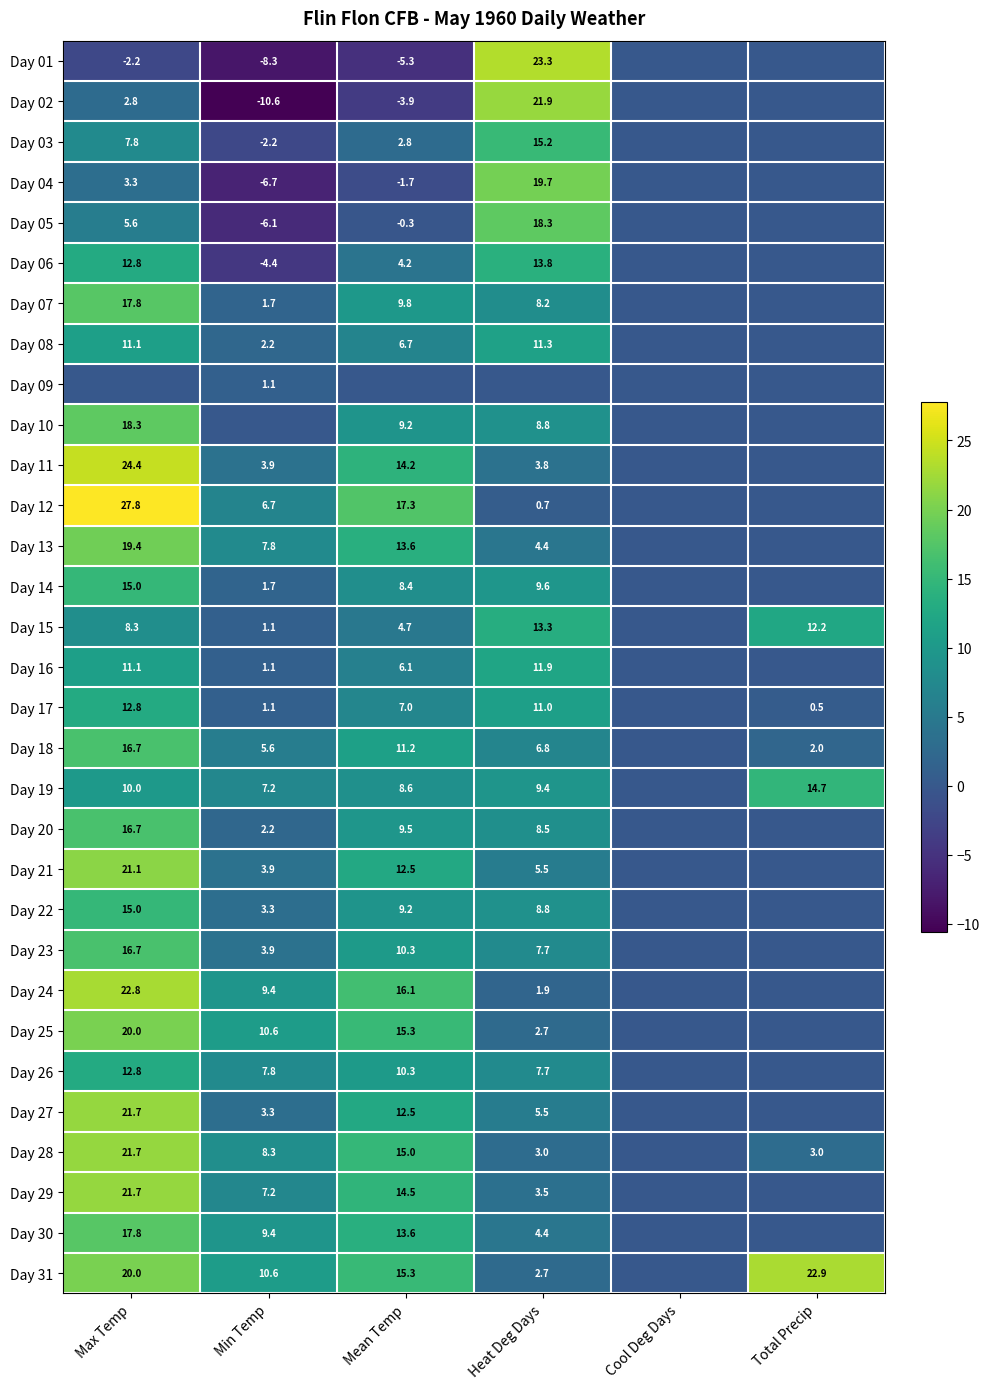

True or false: Day 06 has a value of 13.8 at Heat Deg Days.

True